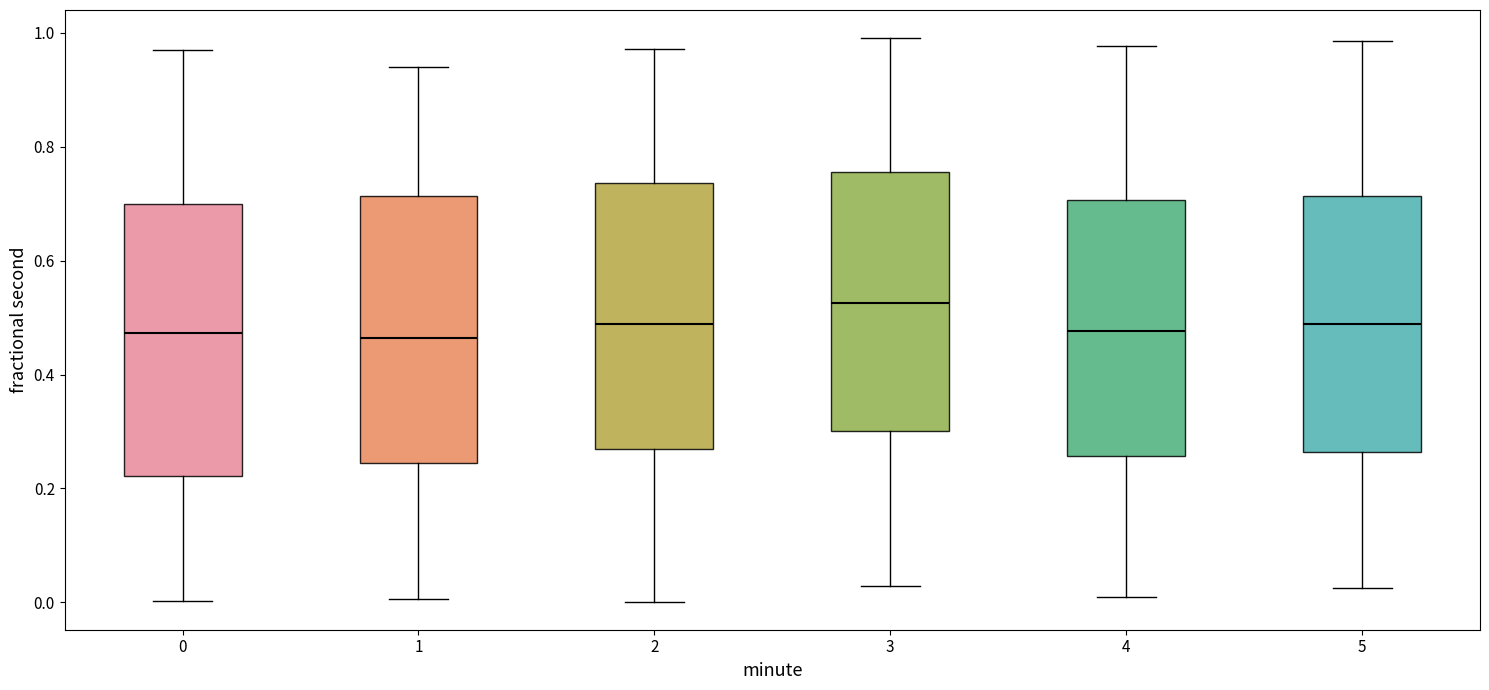

Reading left to right, transcribe this box plot: for each box, give where its median line is, the range the box spans, and where its two whiskers end, as read against the y-axis. The values are not printed on the chart, so give them approximately, as read against the axis.

0: median 0.48, box 0.22 to 0.70, whiskers 0.00 to 0.96
1: median 0.46, box 0.24 to 0.72, whiskers 0.00 to 0.94
2: median 0.48, box 0.26 to 0.74, whiskers 0.00 to 0.98
3: median 0.52, box 0.30 to 0.76, whiskers 0.02 to 1.00
4: median 0.48, box 0.26 to 0.70, whiskers 0.00 to 0.98
5: median 0.48, box 0.26 to 0.72, whiskers 0.02 to 0.98